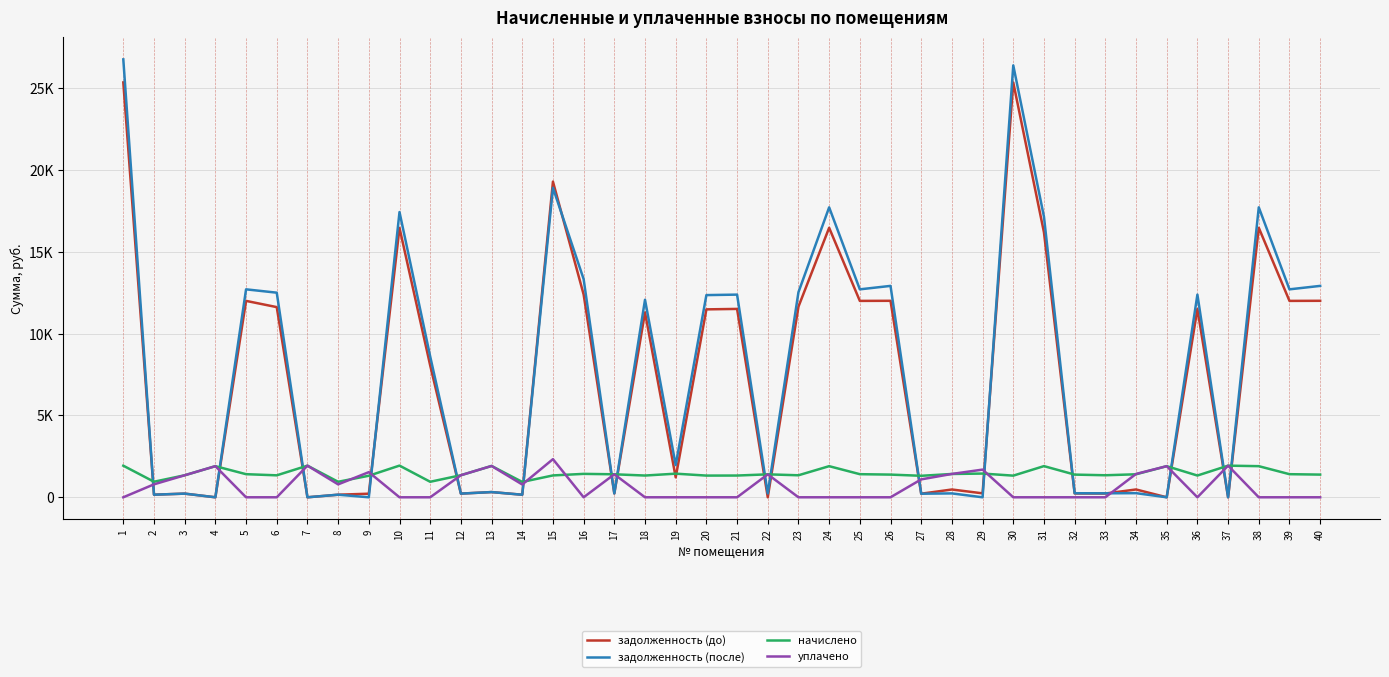

What are all the series names shown in the legend?

задолженность (до), задолженность (после), начислено, уплачено